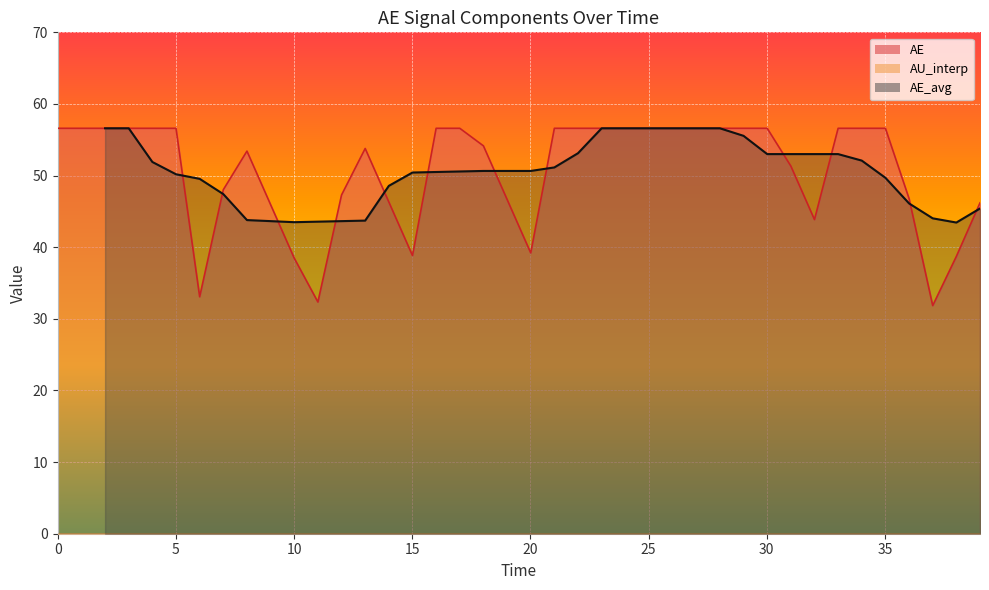

What is the maximum value for AE?

56.6